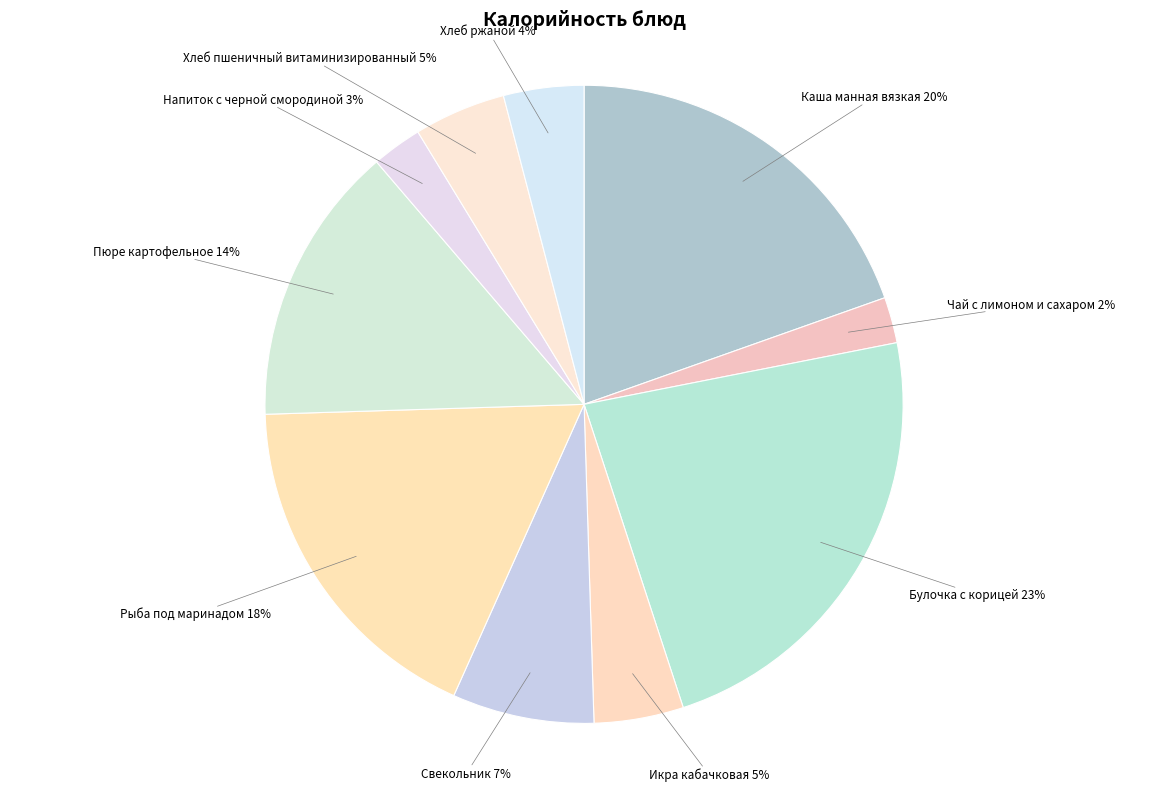

Does any single category account for the majority?

No